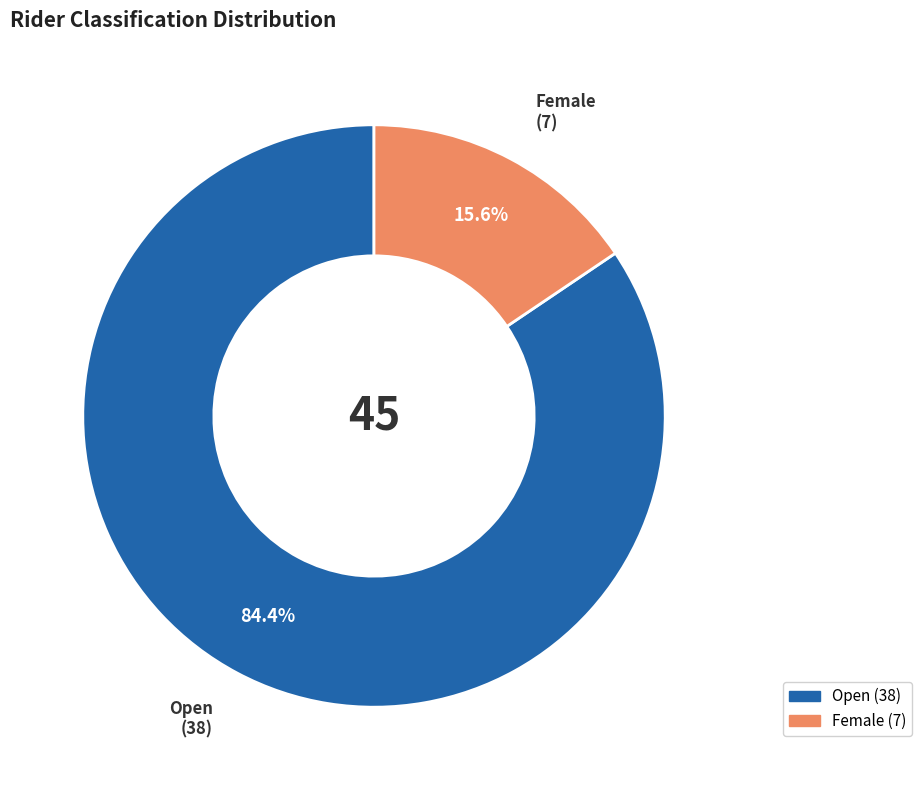

Which slice is the largest?

Open